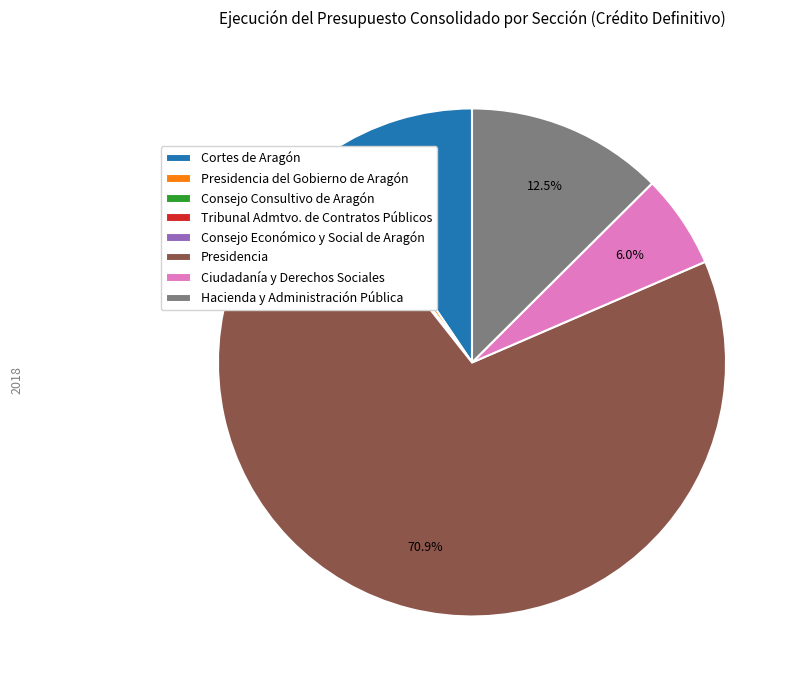

Does Ciudadanía y Derechos Sociales account for over 50% of the chart?

No